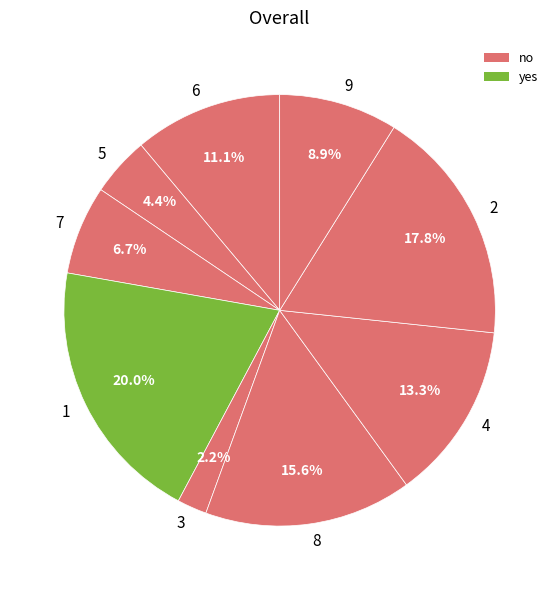

Rank the categories by value from highest to lowest.

1, 2, 8, 4, 6, 9, 7, 5, 3